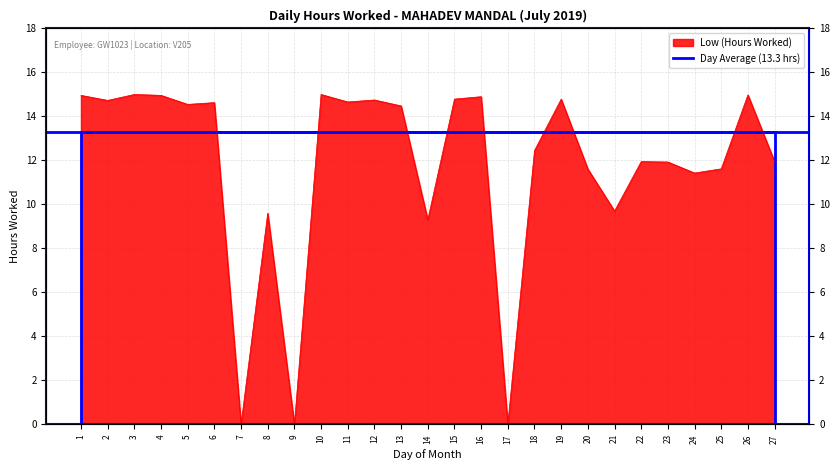

How many lines are shown in the chart?

1